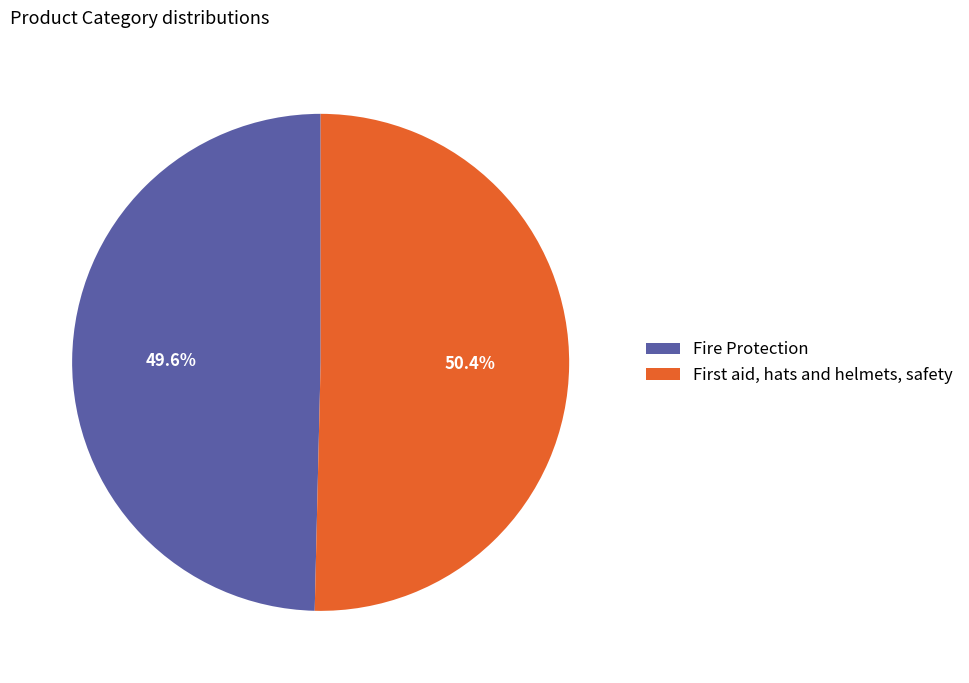

Rank the categories by value from lowest to highest.

Fire Protection, First aid, hats and helmets, safety